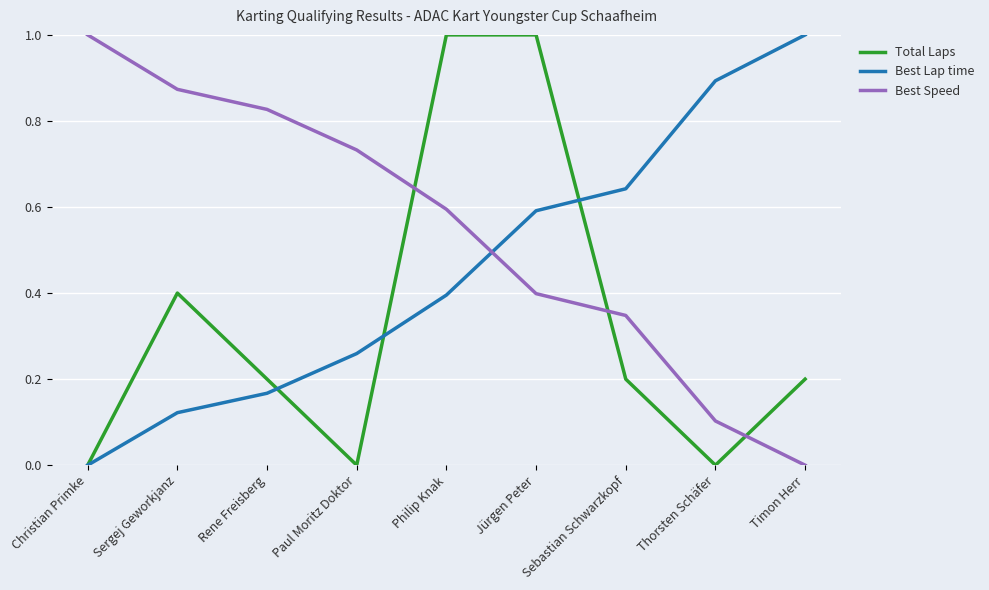

True or false: Best Lap time and Best Speed intersect in this chart.

True